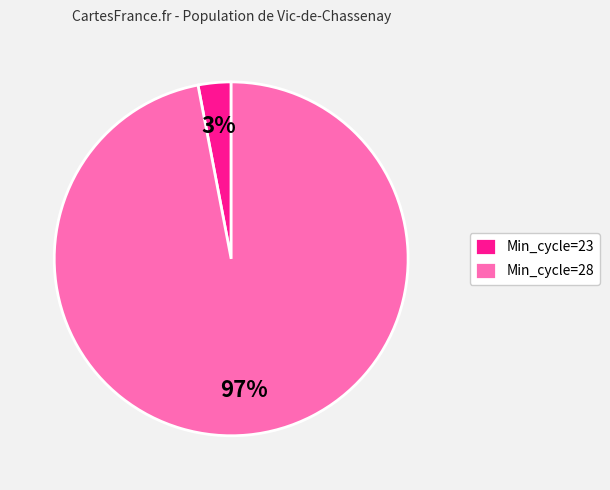

Rank the categories by value from lowest to highest.

Min_cycle=23, Min_cycle=28